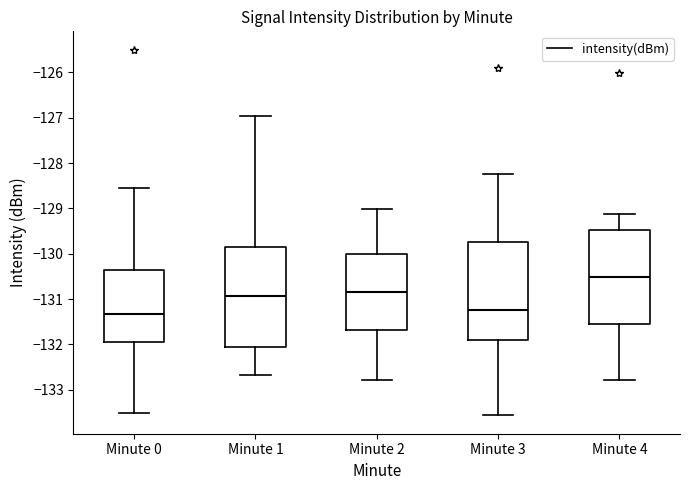

Reading left to right, read every box against the y-axis: the position of its median line, the range the box covers, and the ends of its whiskers. The values are not printed on the chart, so give them approximately, as read against the axis.

Minute 0: median -131.3, box -131.9 to -130.4, whiskers -133.5 to -128.6
Minute 1: median -130.9, box -132.1 to -129.8, whiskers -132.7 to -127.0
Minute 2: median -130.8, box -131.7 to -130.0, whiskers -132.8 to -129.0
Minute 3: median -131.2, box -131.9 to -129.7, whiskers -133.6 to -128.2
Minute 4: median -130.5, box -131.5 to -129.5, whiskers -132.8 to -129.1